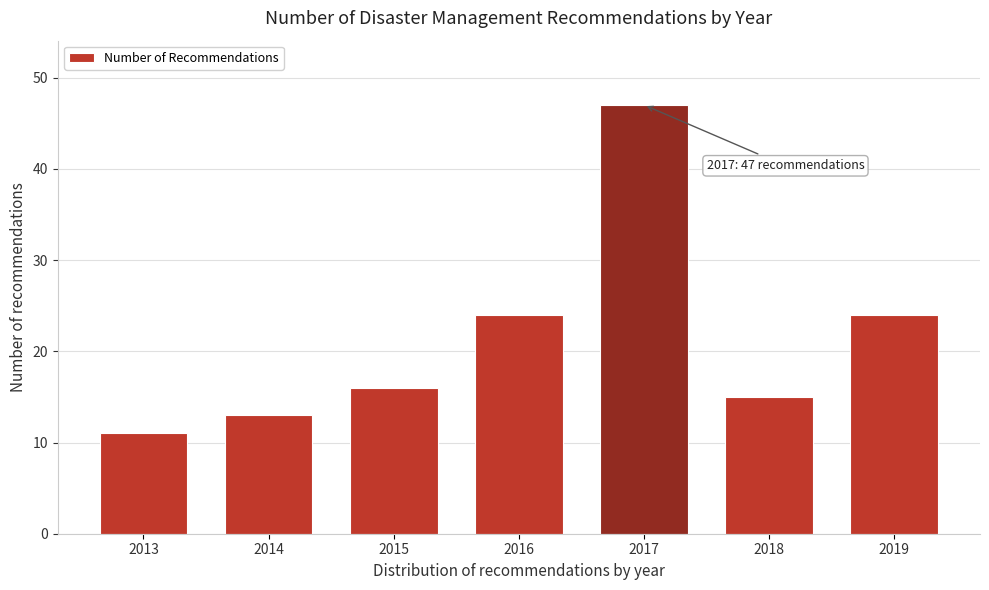

Reading left to right, extract all data points from this chart.

11	13	16	24	47	15	24